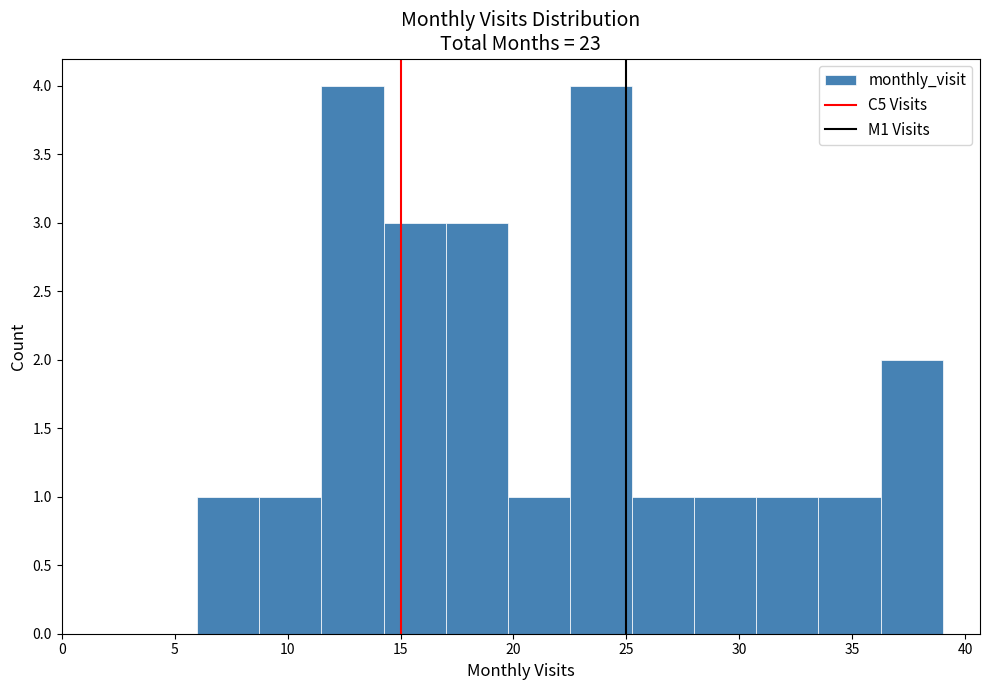

What is the height of the bar covering 17.00 to 19.75 on the x-axis? Neither the bar edges nor the heights are printed on the chart, so give them approximately, as read against the axes.

3